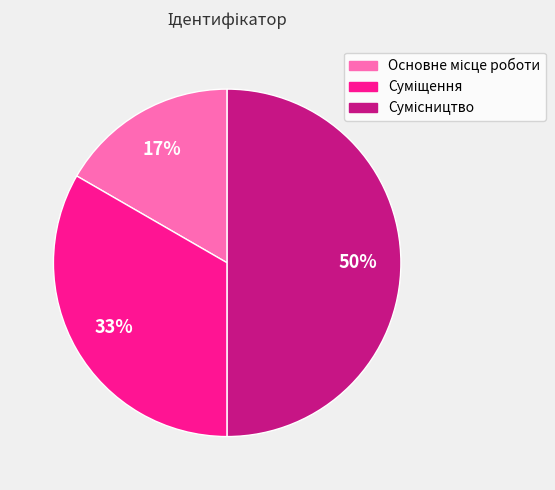

To the nearest percent, what is the difference between the largest and smallest slice percentages?

33%